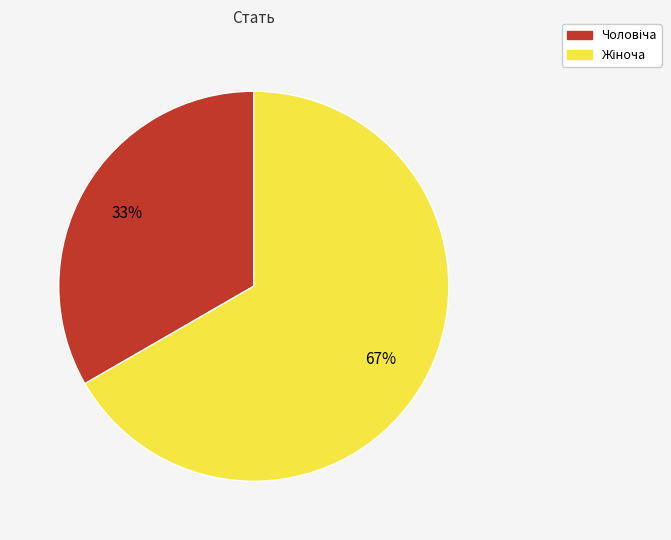

Is there a majority slice in this chart?

Yes